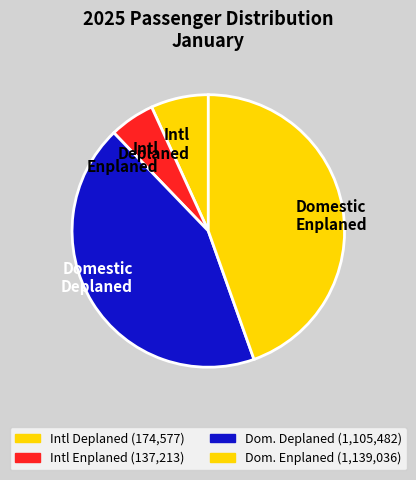

True or false: Intl Deplaned accounts for 1% of the total.

False